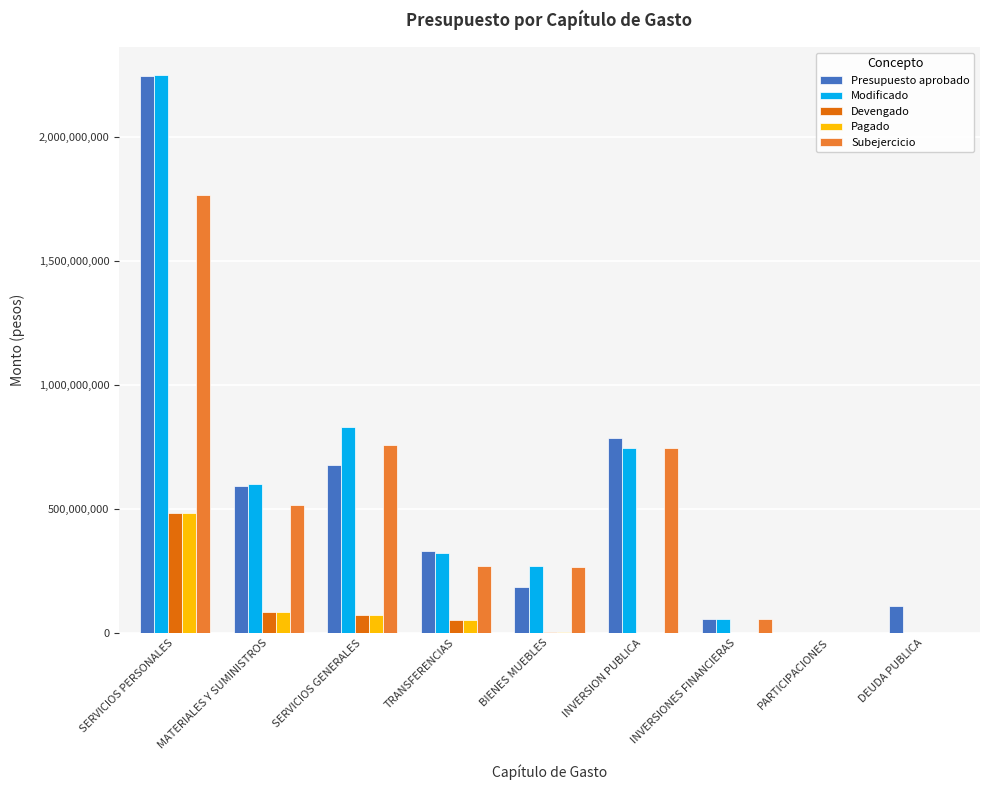

Does the chart contain stacked bars?

No